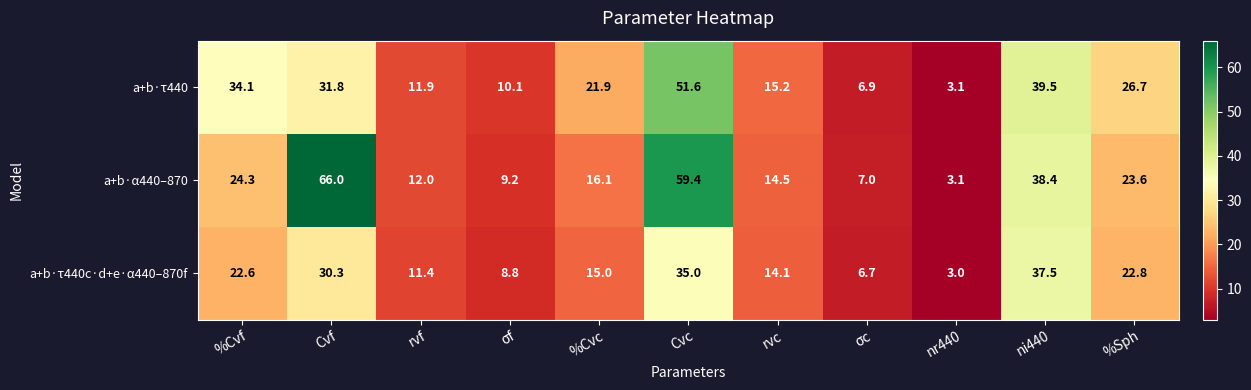

What is the approximate value of a+b·τ440 at %Cvc?

21.9